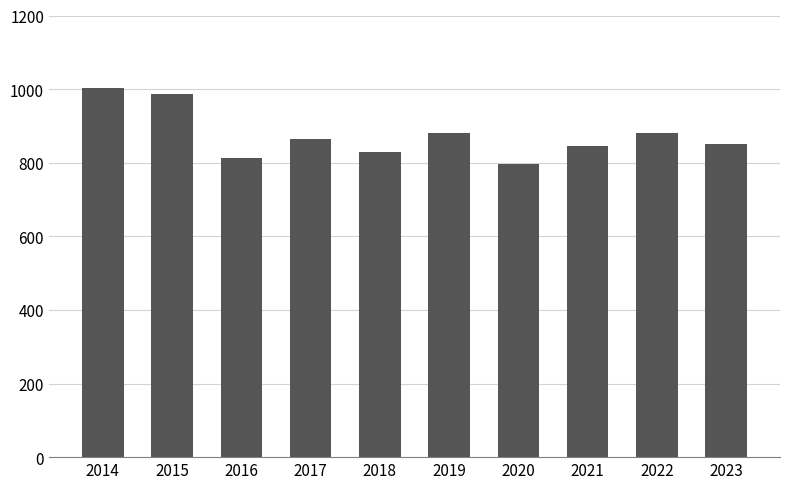

At which label does the data first exceed 865?

2014